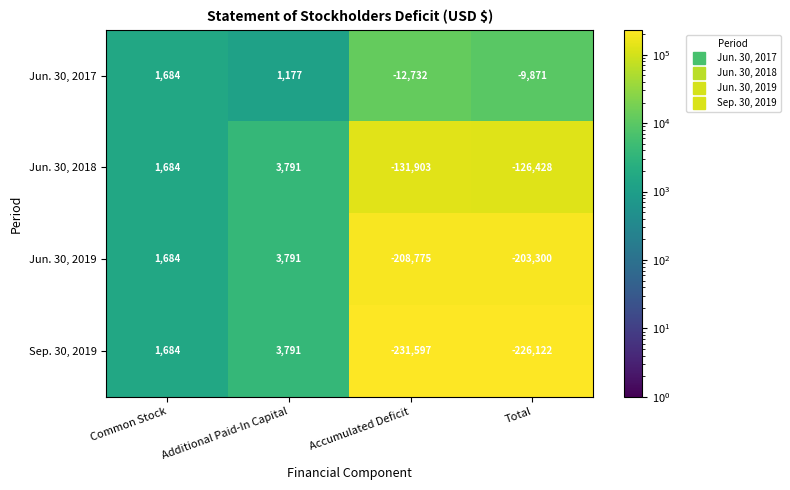

What is the difference between the Sep. 30, 2019 values at Accumulated Deficit and Additional Paid-In Capital?

235388